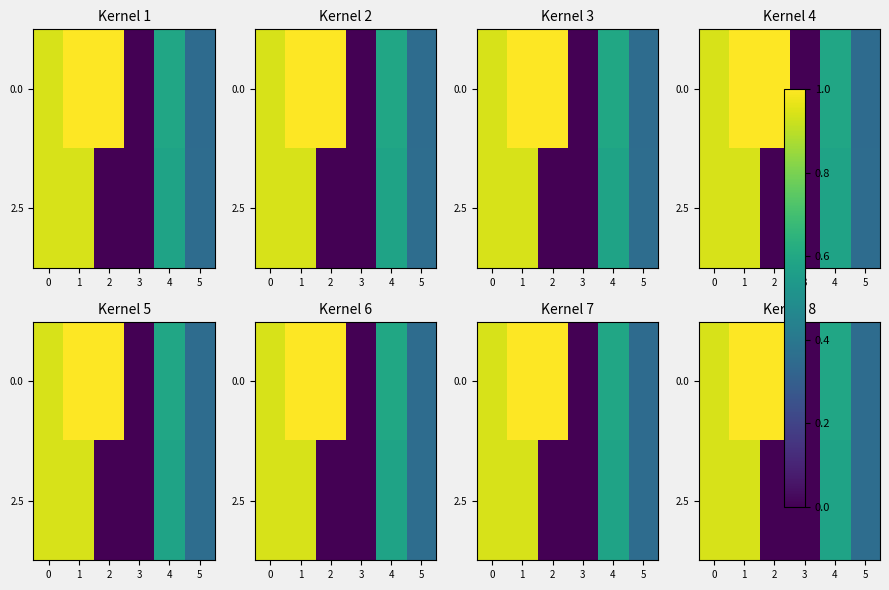

Is it true that 0.0 equals -0.5 at 3?

False